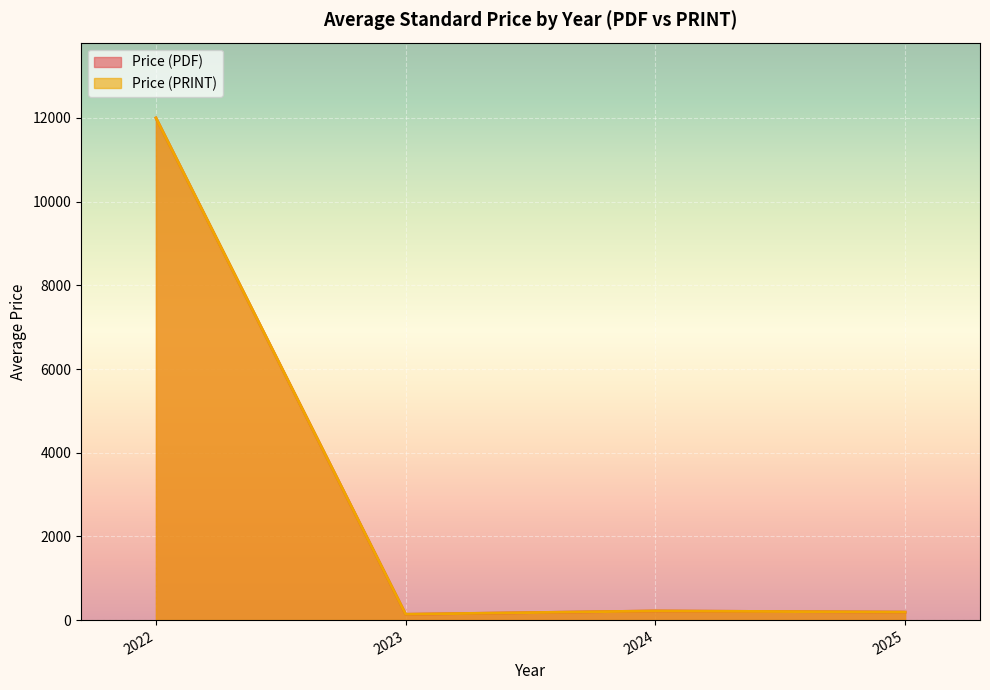

The value of Price (PDF) at 2024 is 430.0. True or false?

True